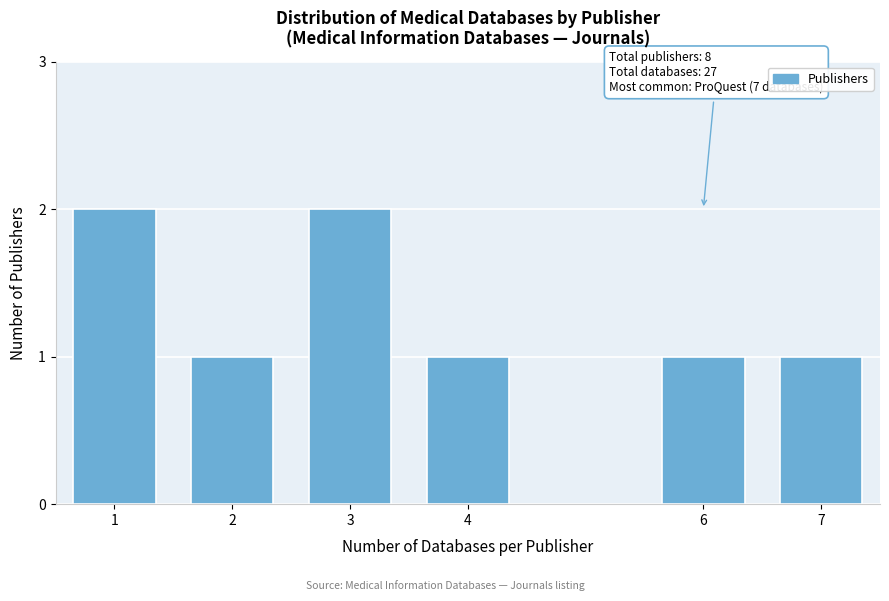

Reading right to left, extract all data points from this chart.

7=1	6=1	4=1	3=2	2=1	1=2